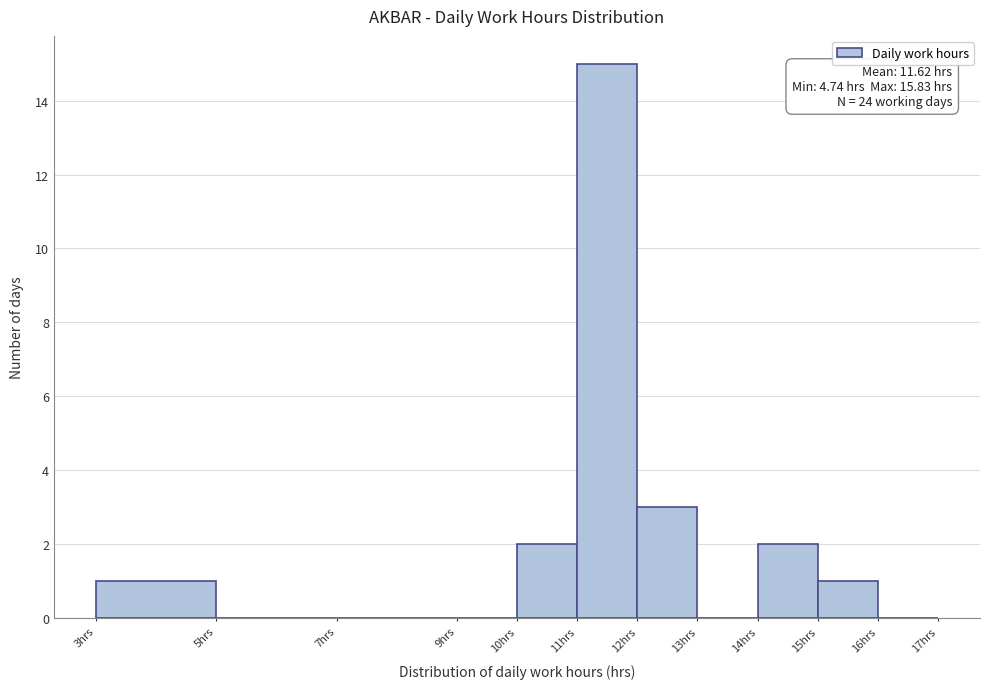

Which range on the x-axis has the tallest bar?

11 to 12